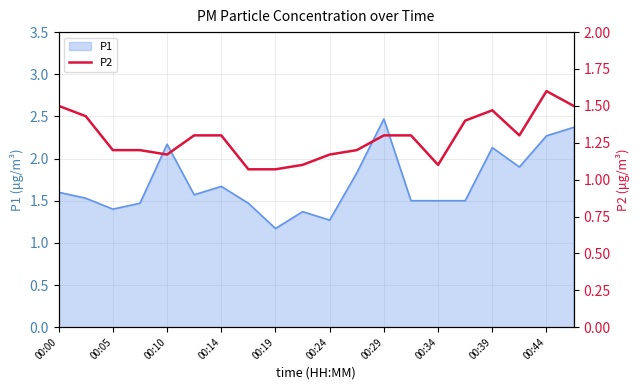

The value of P1 at 00:29 is 1.5. True or false?

False